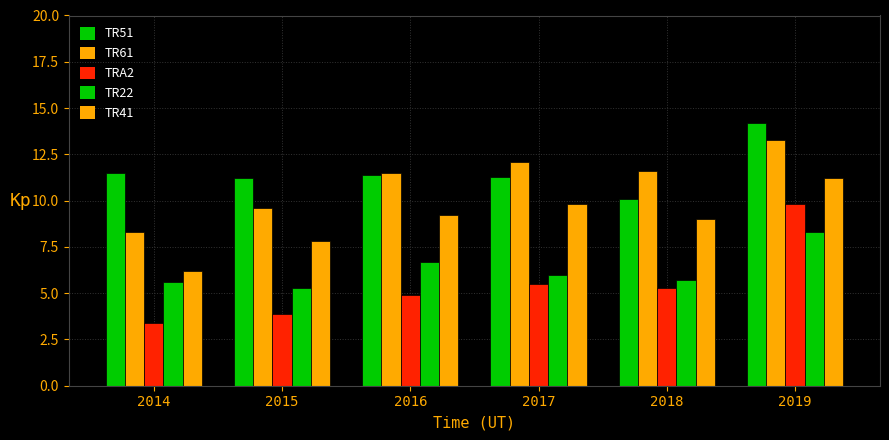

What is the difference between the maximum and minimum values in the TR51 series?

4.1